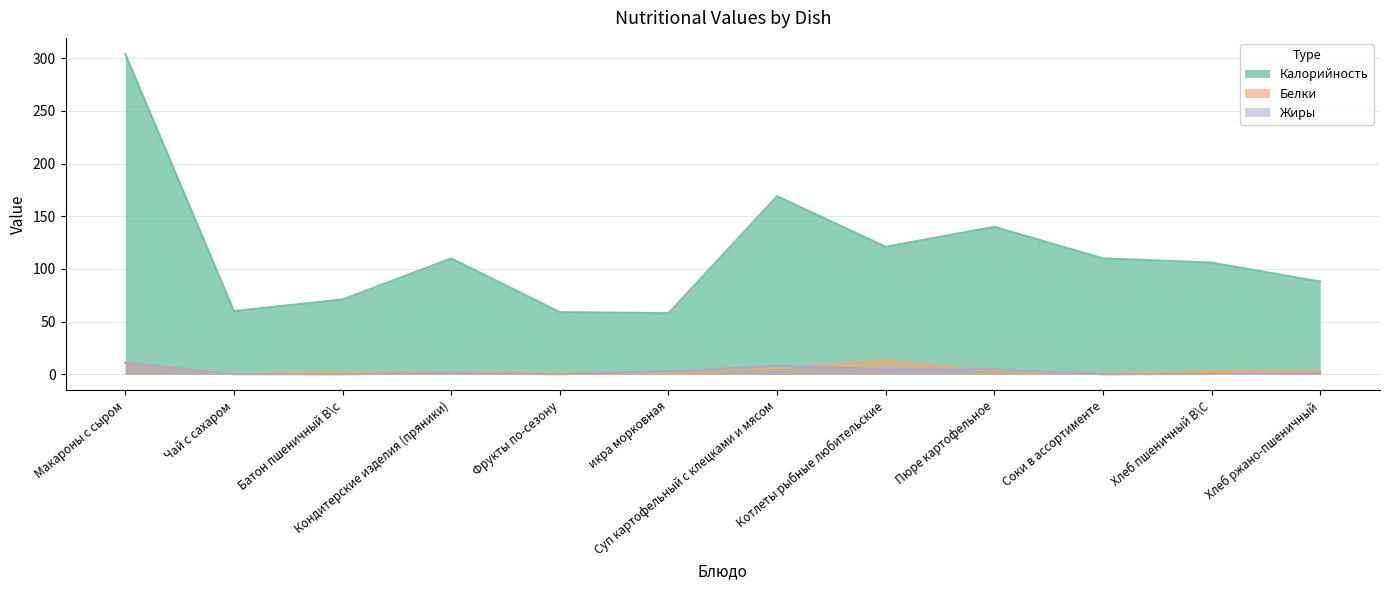

Is it true that Калорийность equals 71.0 at Батон пшеничный В\с?

True